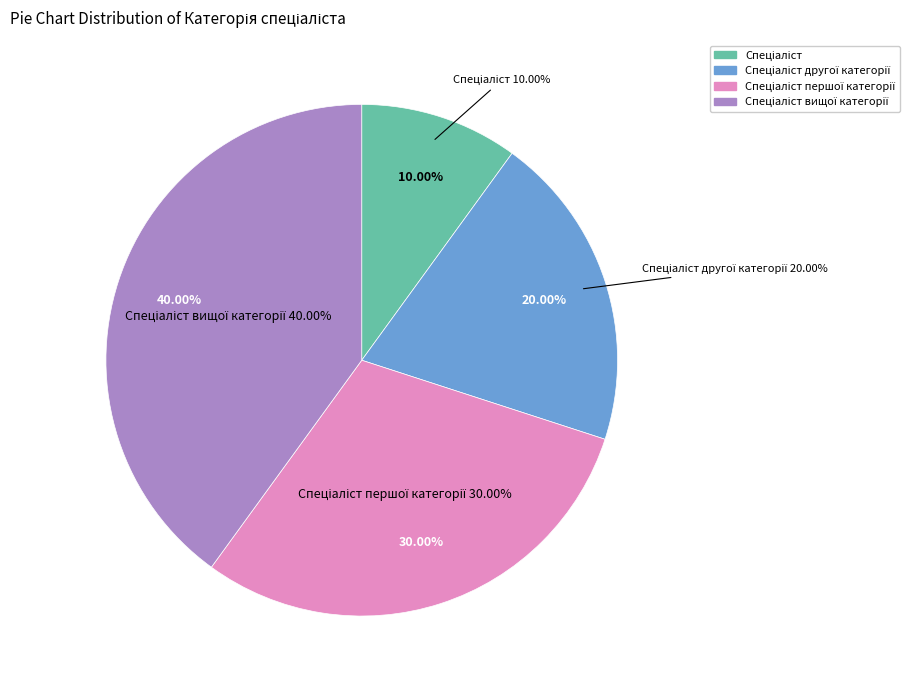

To the nearest percent, what is the difference between the largest and smallest slice percentages?

30%